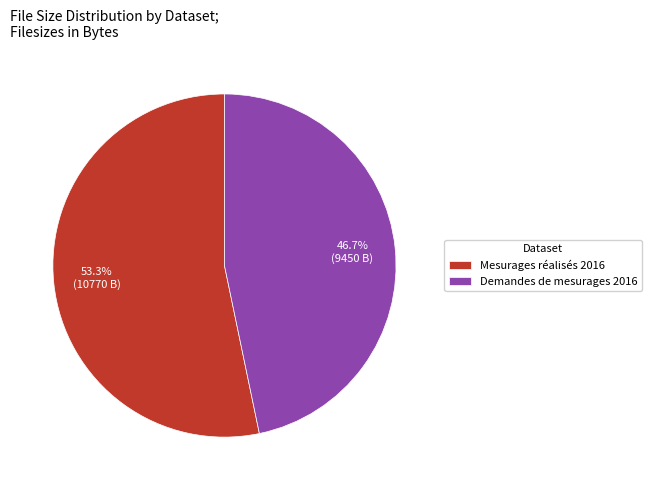

Which category accounts for the majority?

Mesurages réalisés 2016